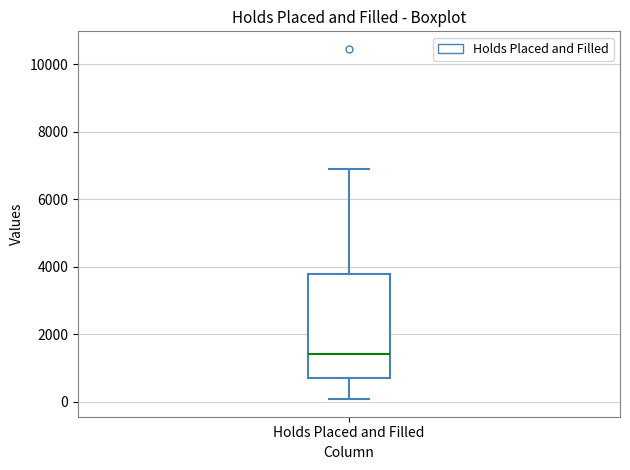

Transcribe this box plot: give where the median line is, the range the box spans, and where the two whiskers end, as read against the y-axis. The values are not printed on the chart, so give them approximately, as read against the axis.

median 1400, box 800 to 3800, whiskers 0 to 6800